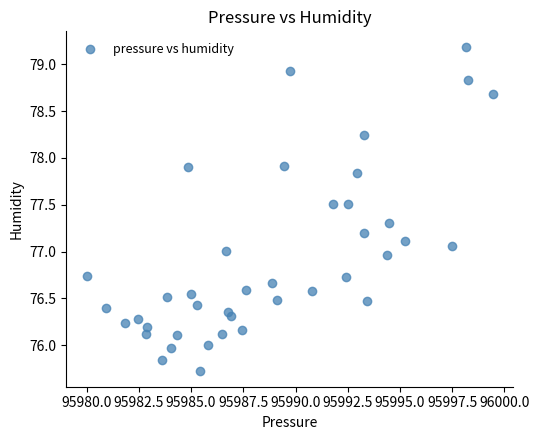

What is the range of X values (max minus min)?

19.4